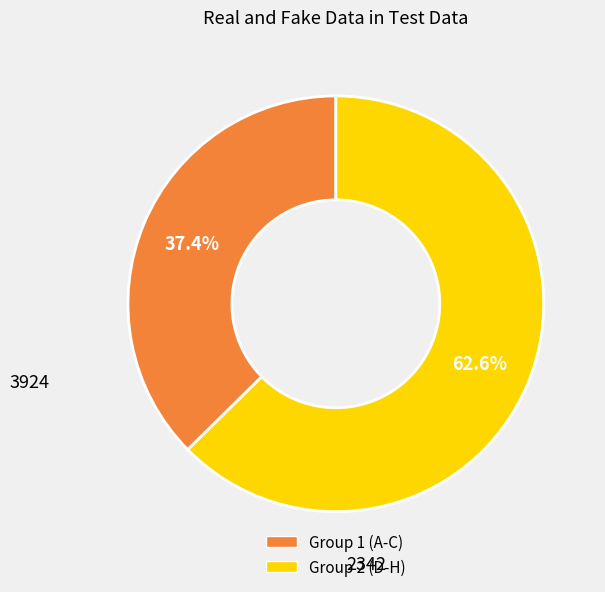

Does any single category account for the majority?

Yes